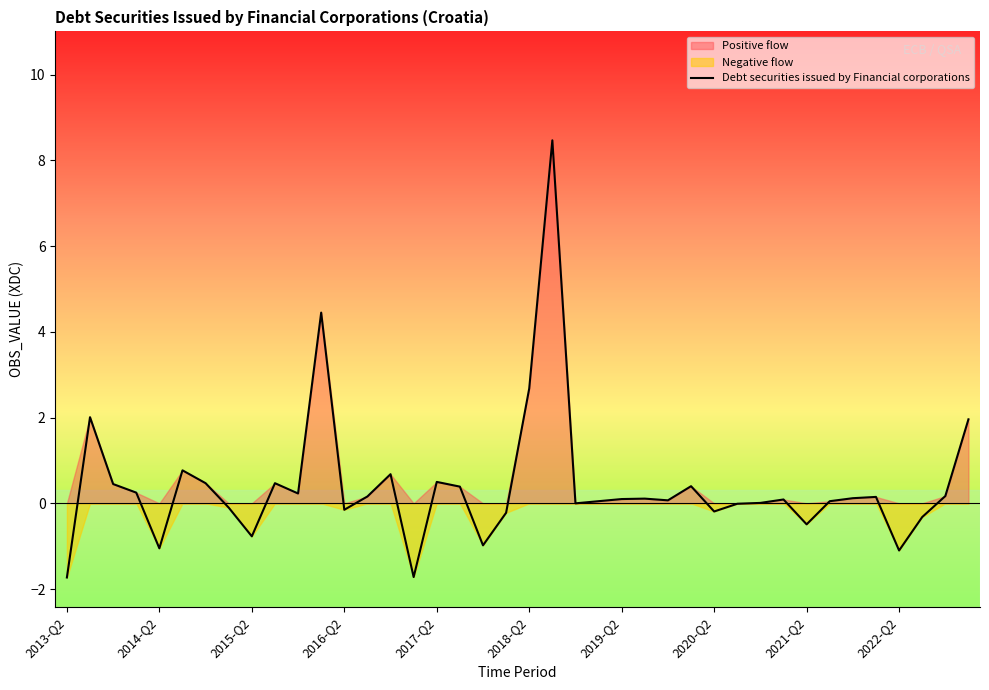

At which label is Debt securities issued by Financial corporations closest to 3?

2018-Q2